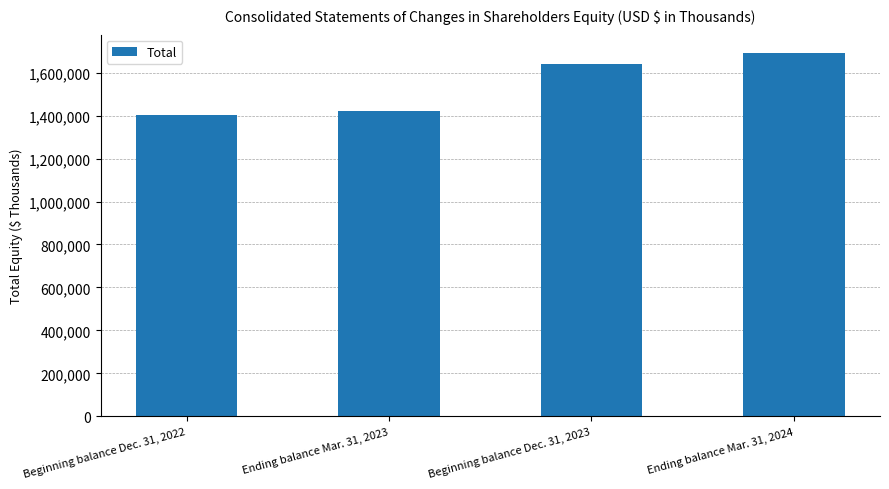

Reading right to left, transcribe all the data shown in this chart.

1691617	1638394	1421020	1402961